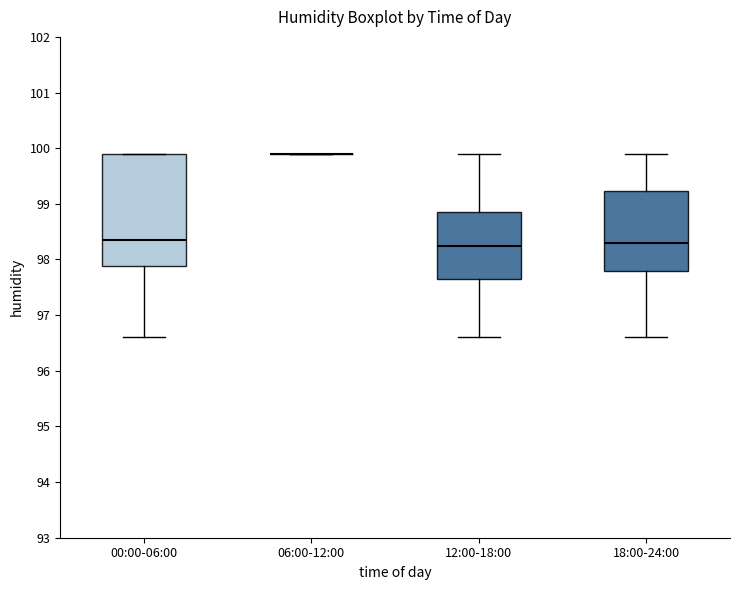

Reading left to right, transcribe this box plot: for each box, give where its median line is, the range the box spans, and where its two whiskers end, as read against the y-axis. The values are not printed on the chart, so give them approximately, as read against the axis.

00:00-06:00: median 98.4, box 97.9 to 99.9, whiskers 96.6 to 99.9
06:00-12:00: box collapsed to a line at 99.9, whiskers 99.9 to 99.9
12:00-18:00: median 98.3, box 97.7 to 98.9, whiskers 96.6 to 99.9
18:00-24:00: median 98.3, box 97.8 to 99.2, whiskers 96.6 to 99.9